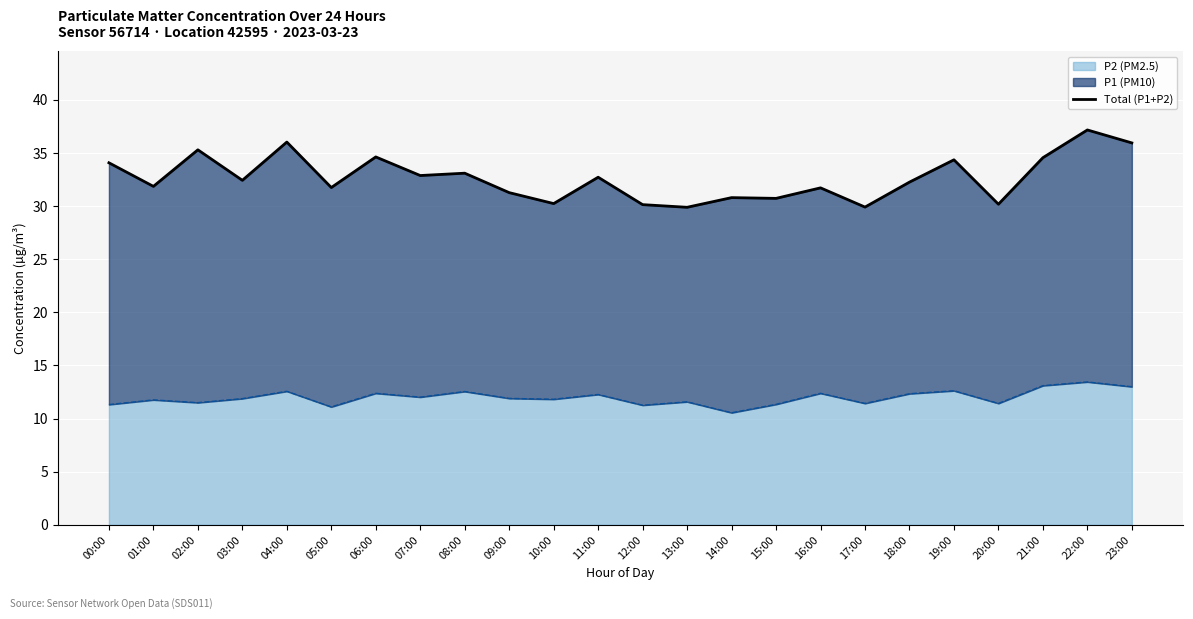

What is the approximate value at 12:00?

30.1